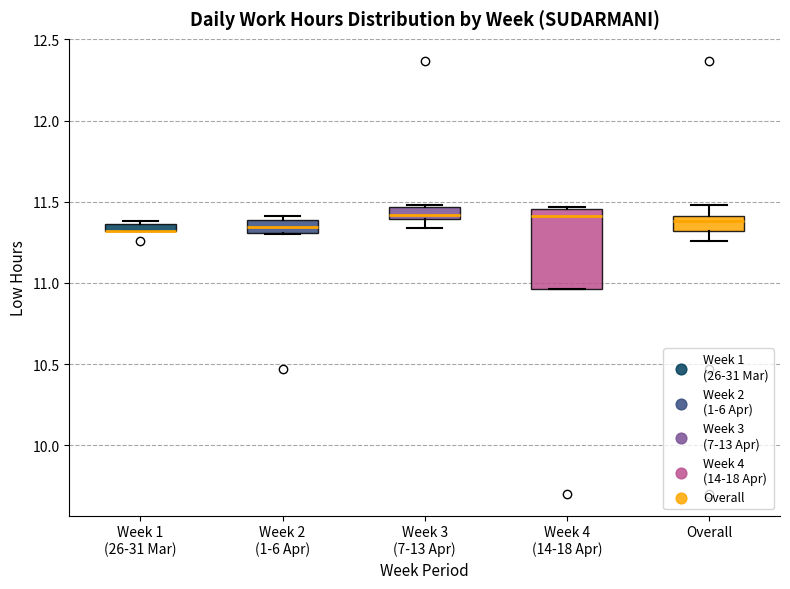

Comparing the boxes themselves (not the whiskers), which one is the tallest?

Week 4 (14-18 Apr)